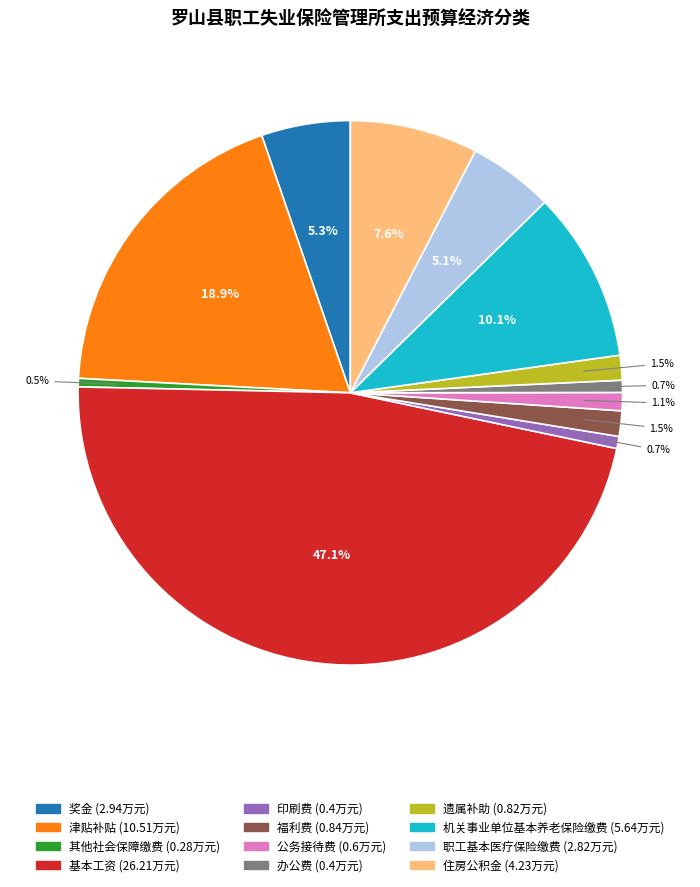

Is it true that 公务接待费 is 1% of the pie?

True